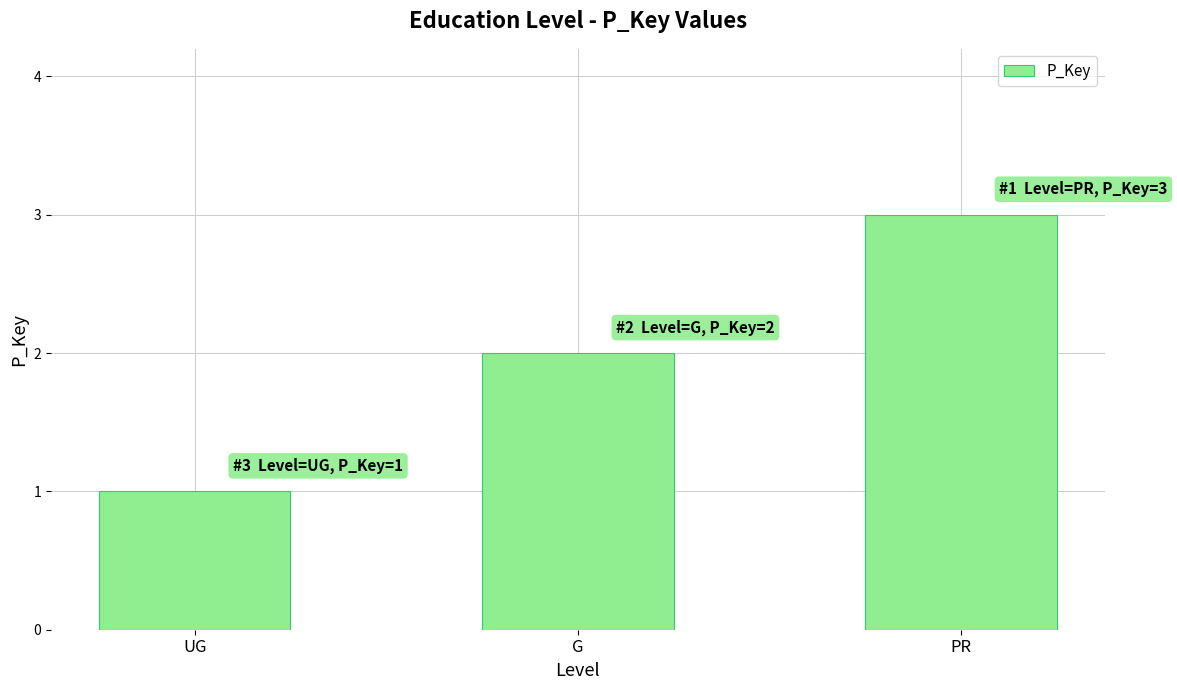

At which category does the chart reach its minimum across all series?

UG